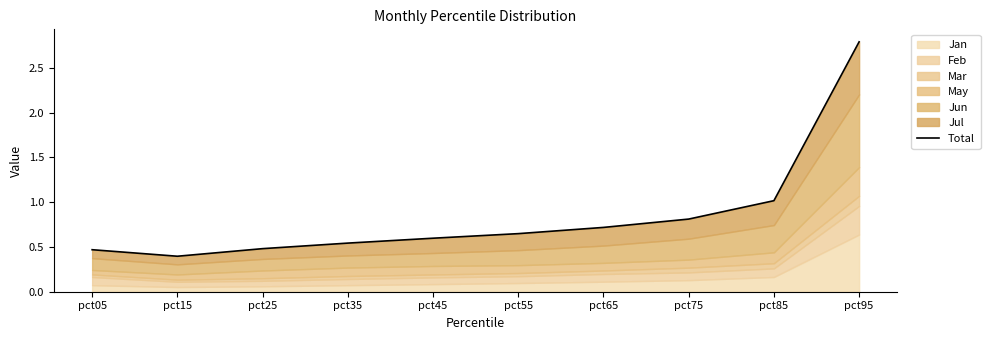

What is the difference between the second highest and second lowest values?

0.5